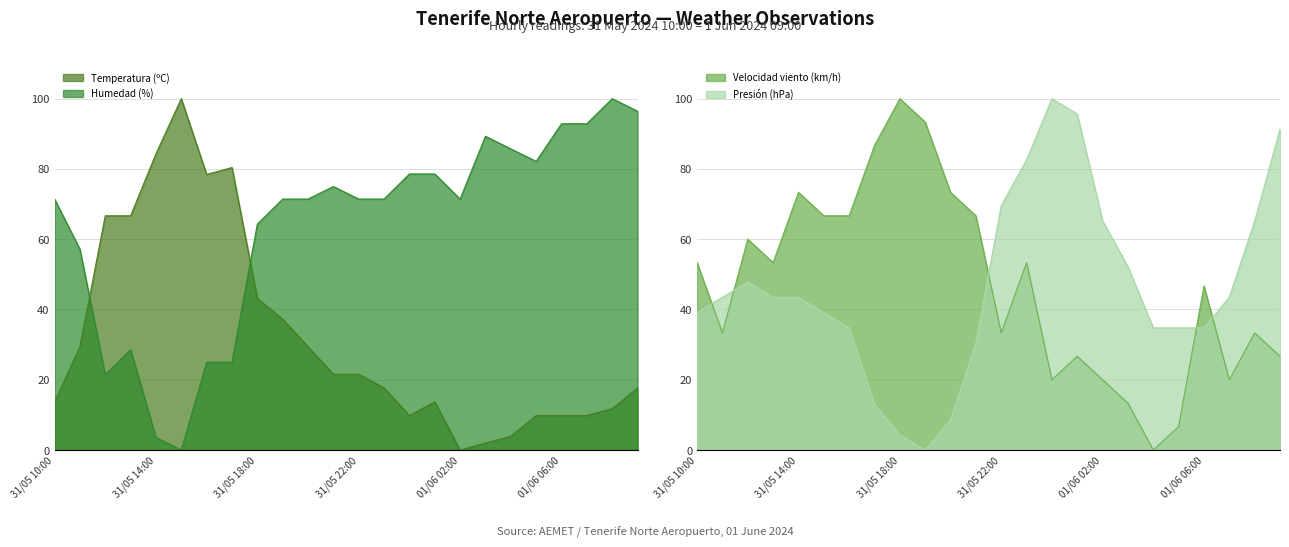

Which label corresponds to the largest value in the chart?

01/06 08:00